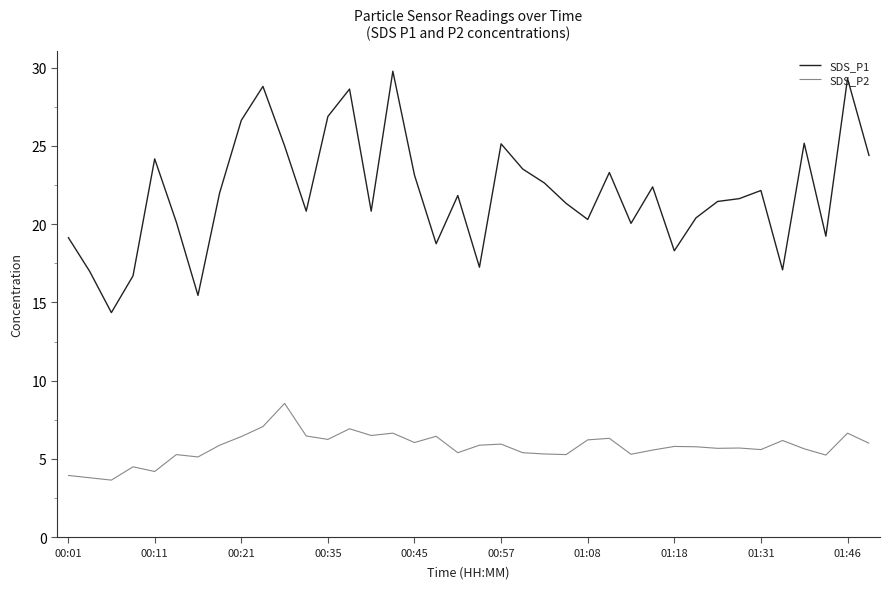

What is the difference between the maximum and minimum values in the SDS_P2 series?

4.9